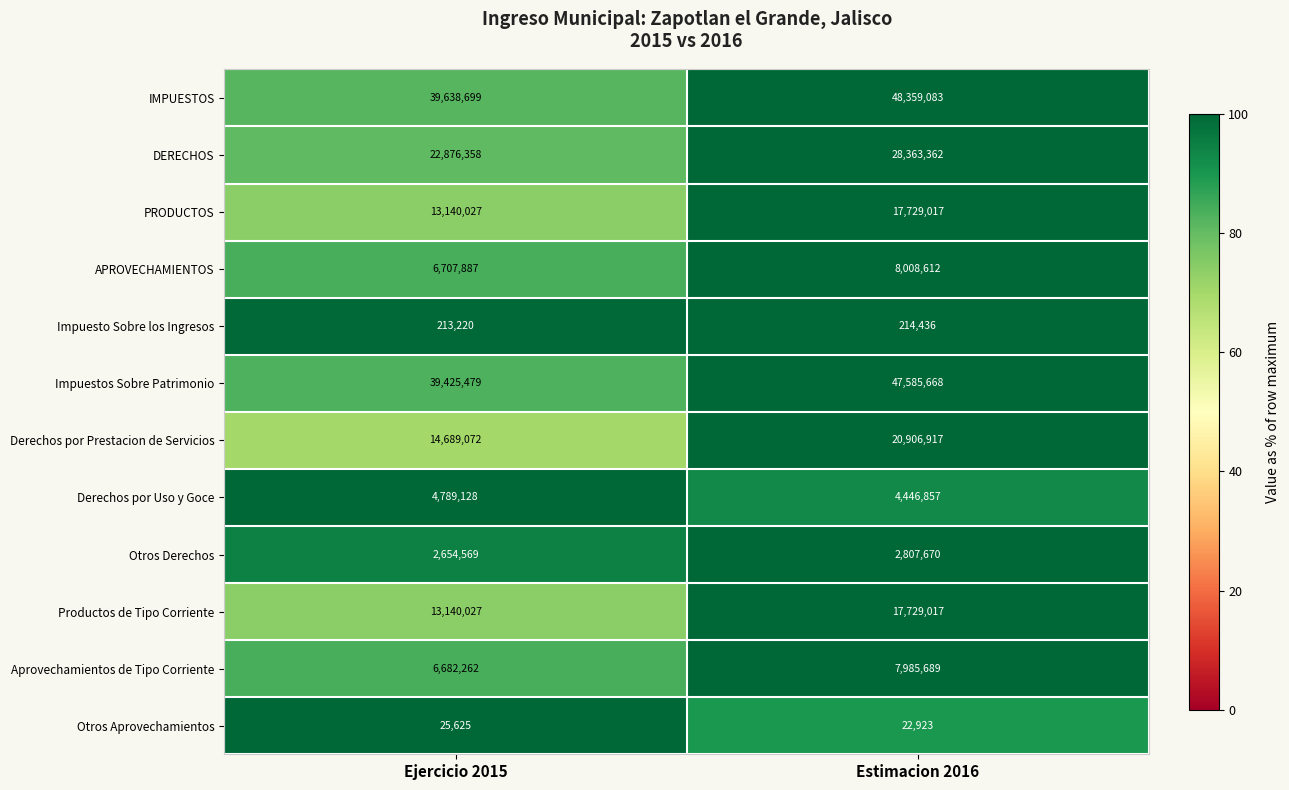

Count the number of data series in this chart.

12